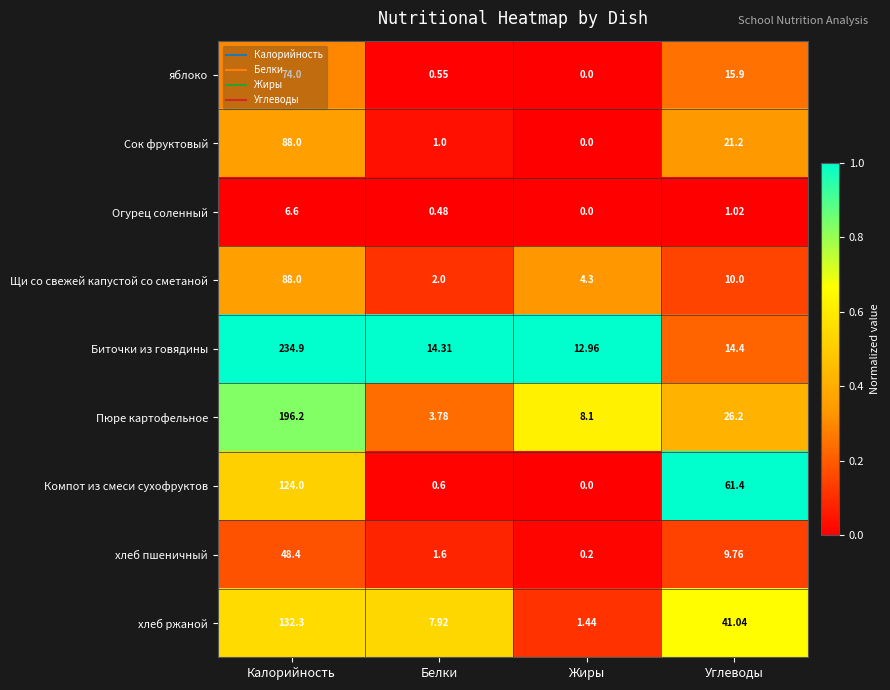

Rank the categories by яблоко value from highest to lowest.

Калорийность, Углеводы, Белки, Жиры